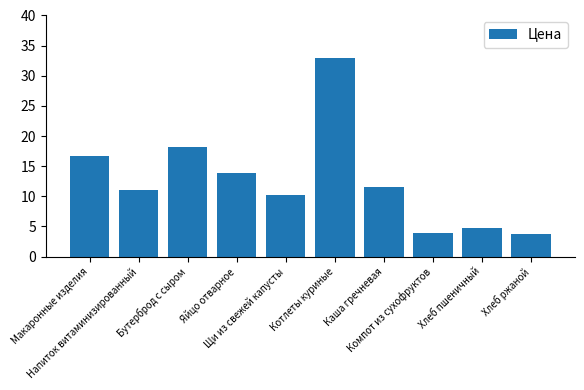

Is it true that the value at Напиток витаминизированный is 11.0?

True